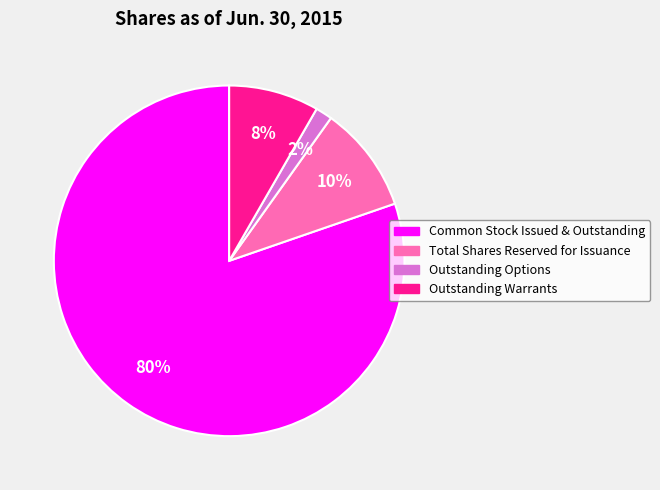

Which has a higher value, Outstanding Warrants or Total Shares Reserved for Issuance?

Total Shares Reserved for Issuance